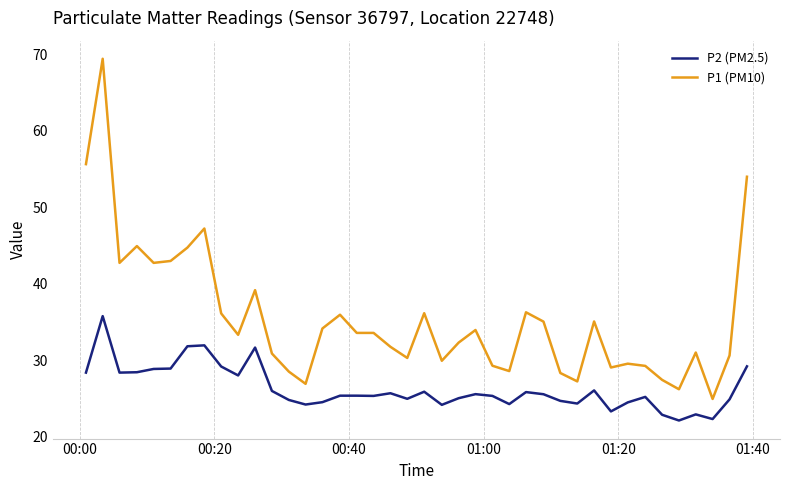

List the series in order of their peak value, lowest first.

P2 (PM2.5), P1 (PM10)